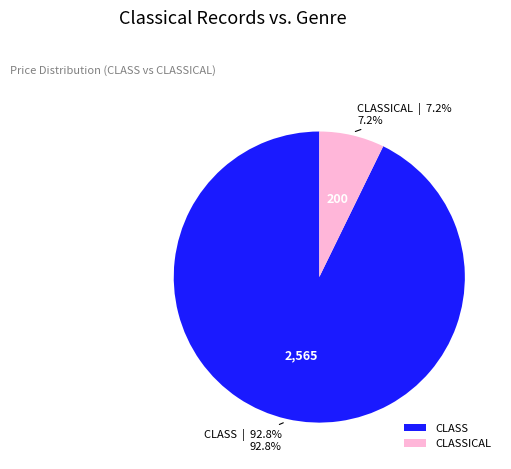

Is there a majority slice in this chart?

Yes